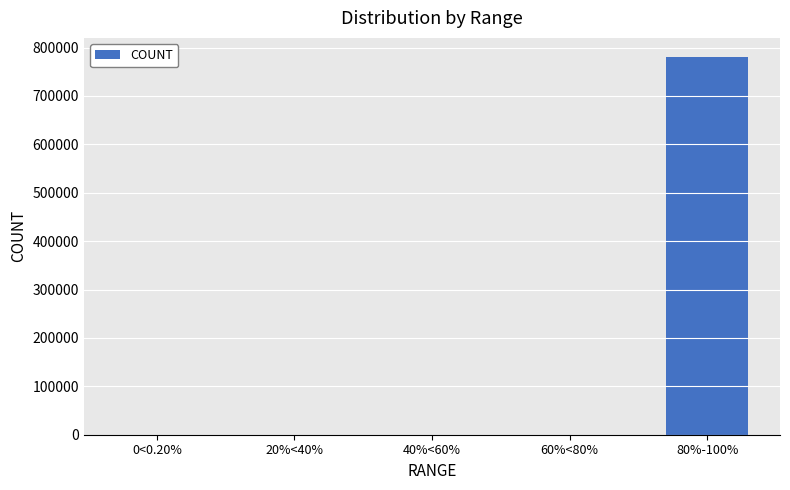

How many data points does each series have?

5